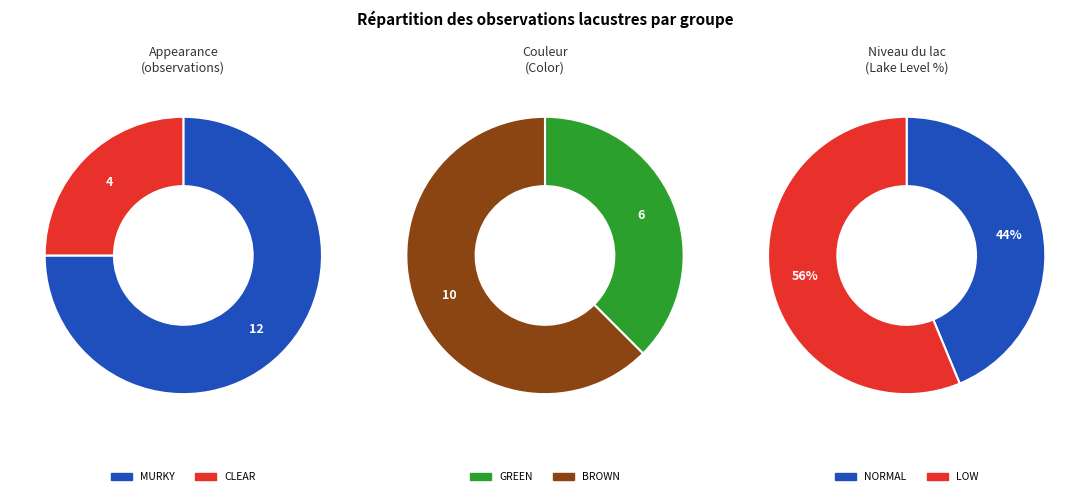

Do 1 and appearance_counts together represent more than half of the pie?

Yes